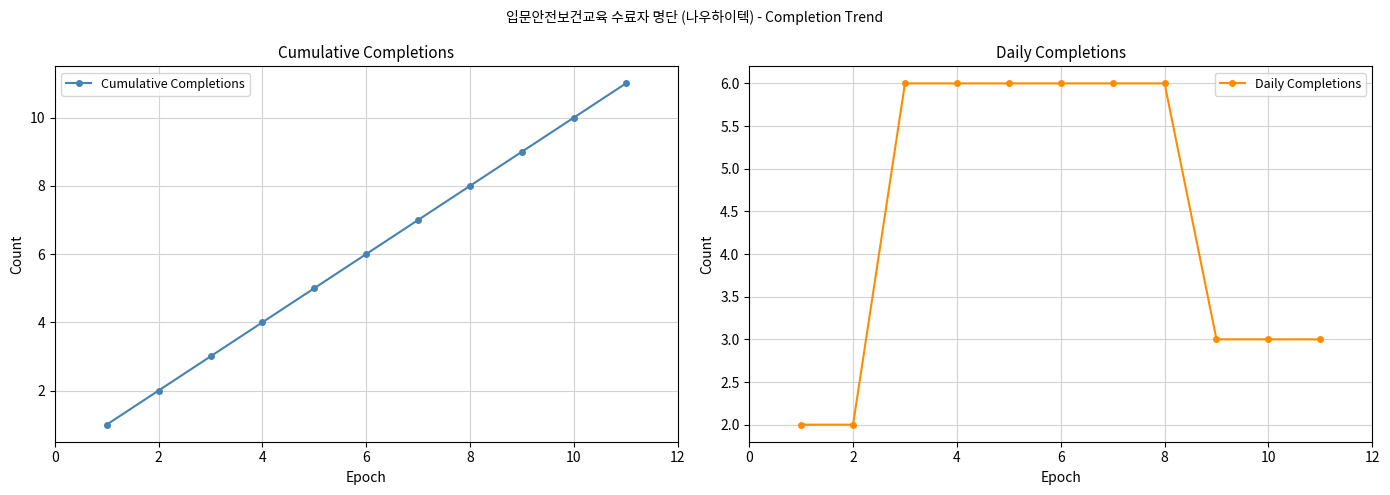

Count the Cumulative Completions values in the range 3 to 9.

7